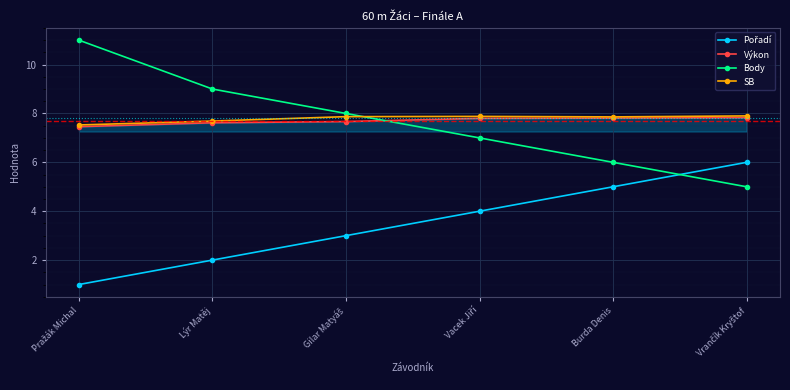

Which series has the largest range (max minus min)?

Body